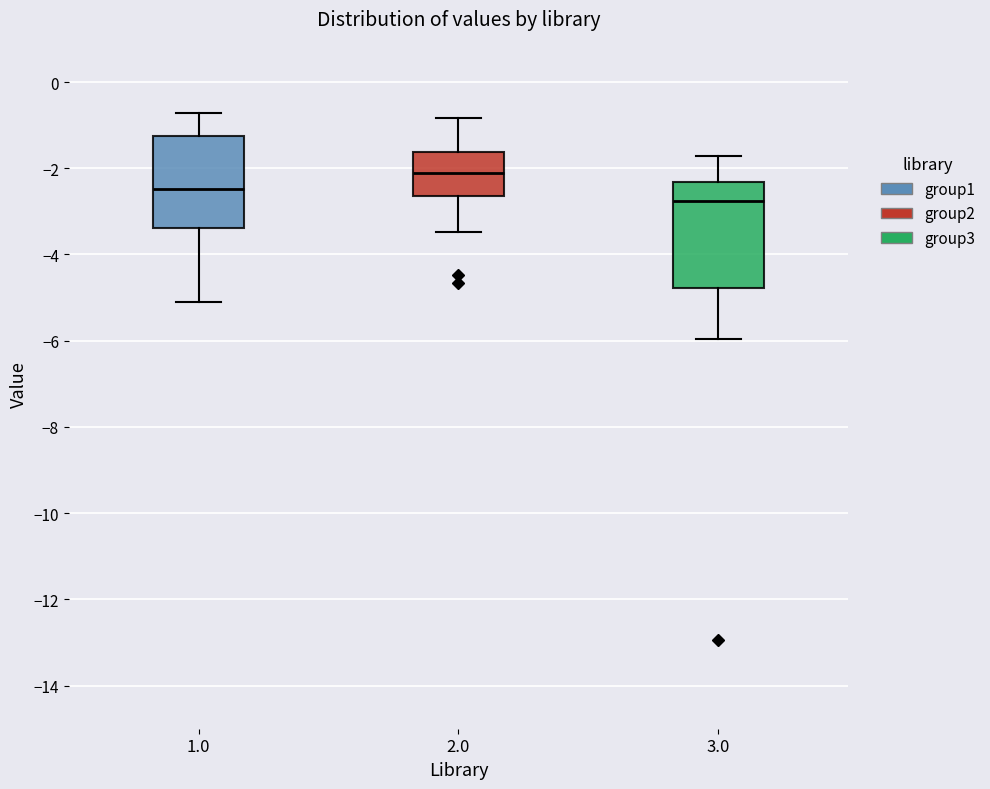

Which box is the tallest, from its lower edge to its upper edge?

3.0